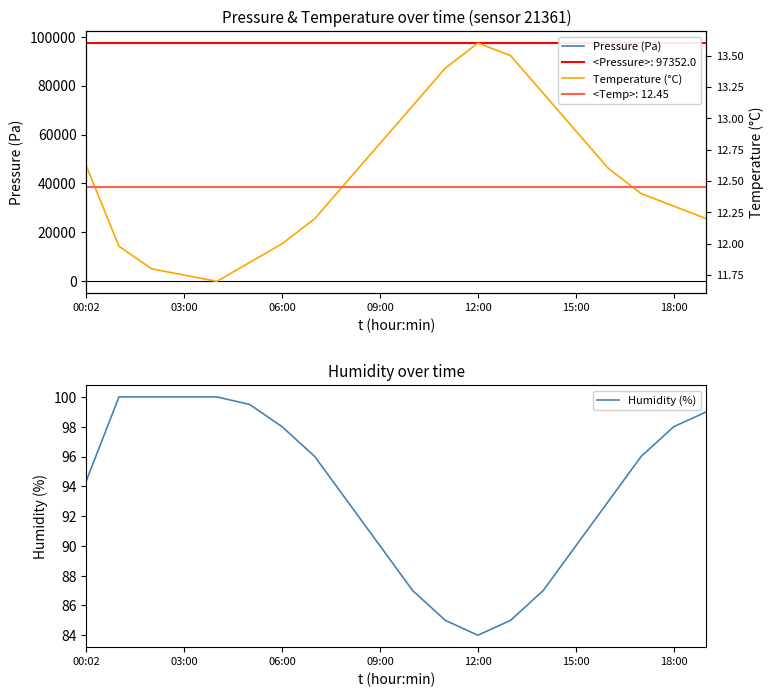

Between 8 and 13, which is larger?

13